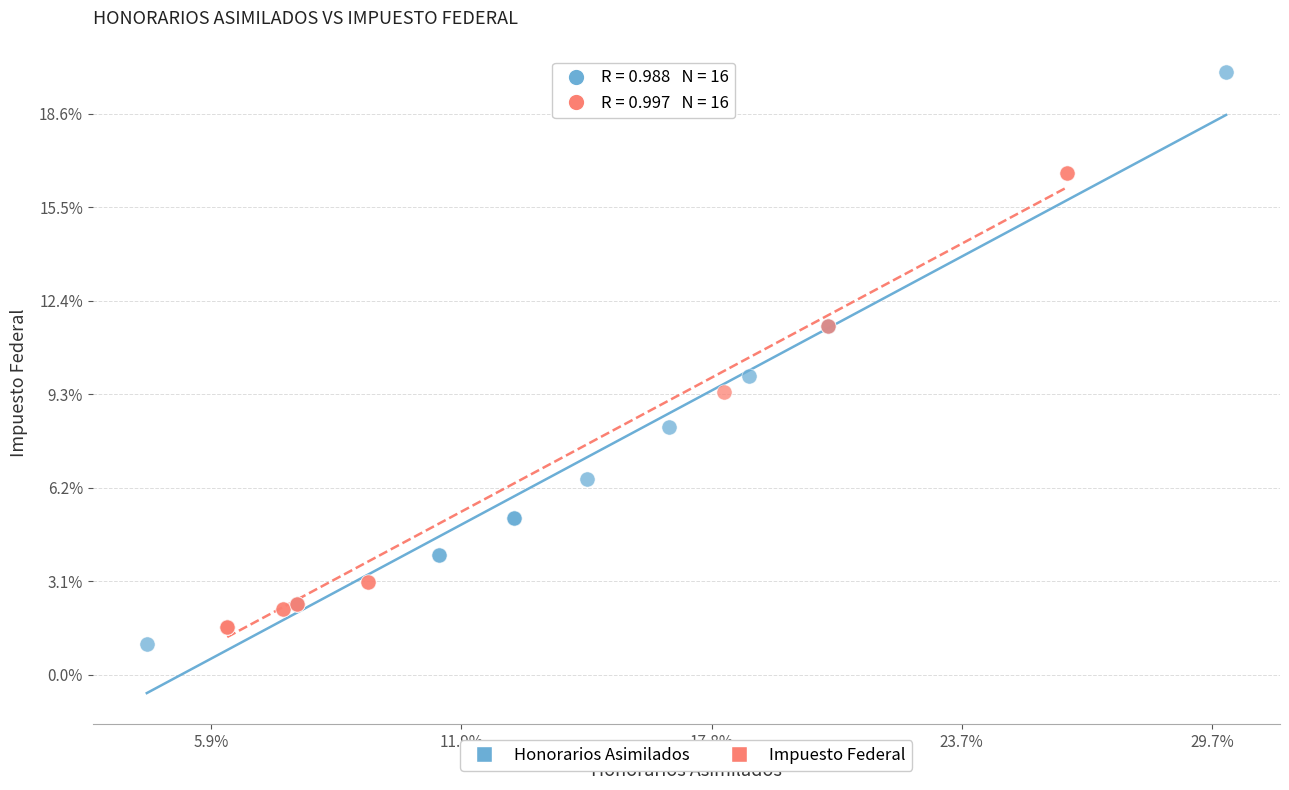

Which series reaches the maximum Y coordinate?

Honorarios Asimilados